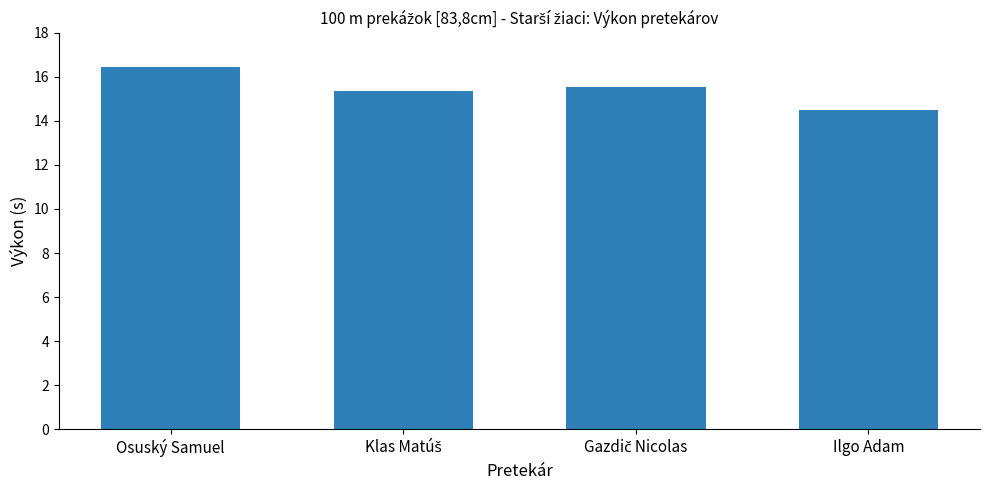

True or false: the data shows 9.4 at Osuský Samuel.

False